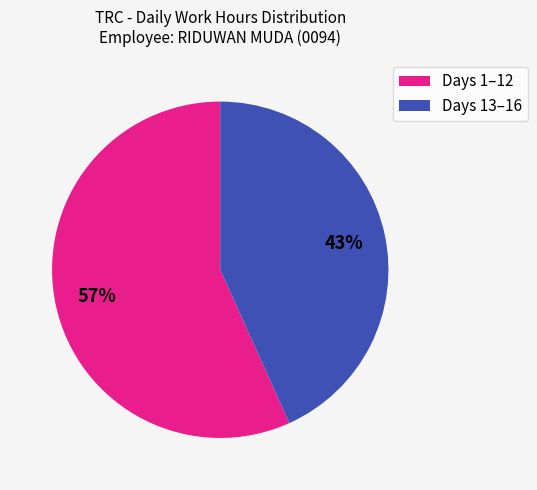

How many slices are in this pie chart?

2